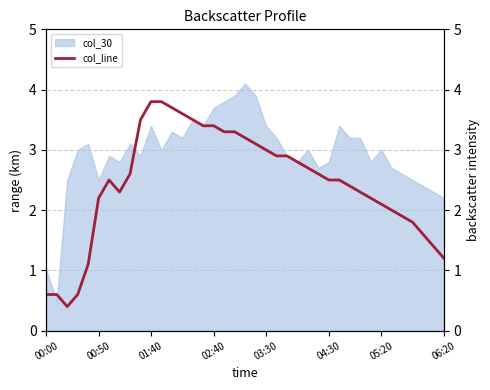

What is the minimum value for col_30?

0.5